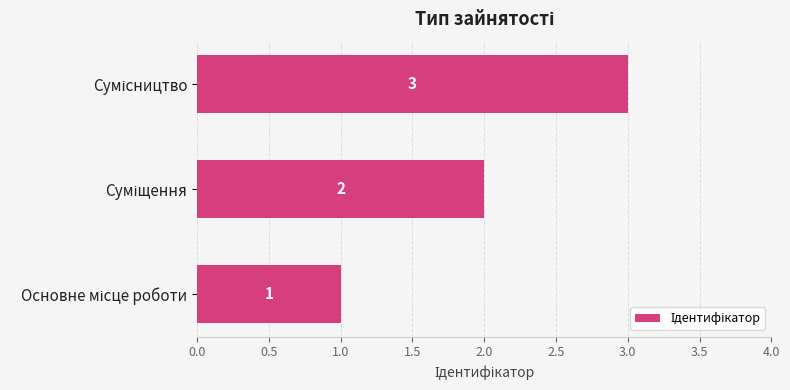

How many values are between 1 and 3?

3